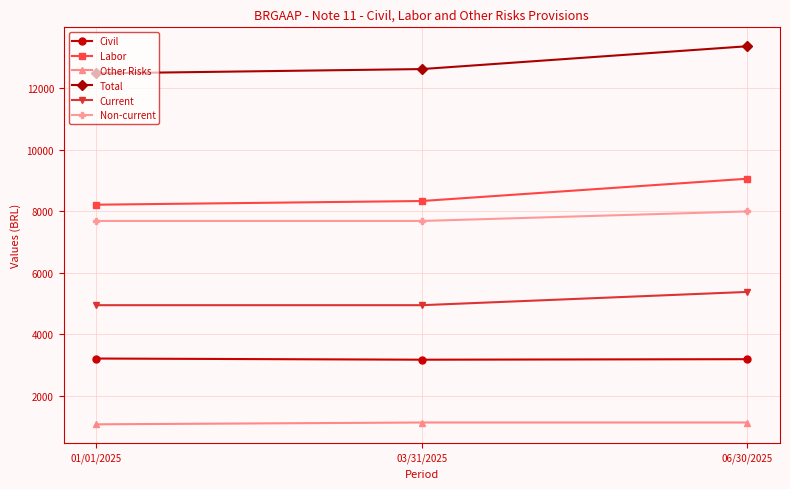

Does the chart have visible grid lines?

Yes